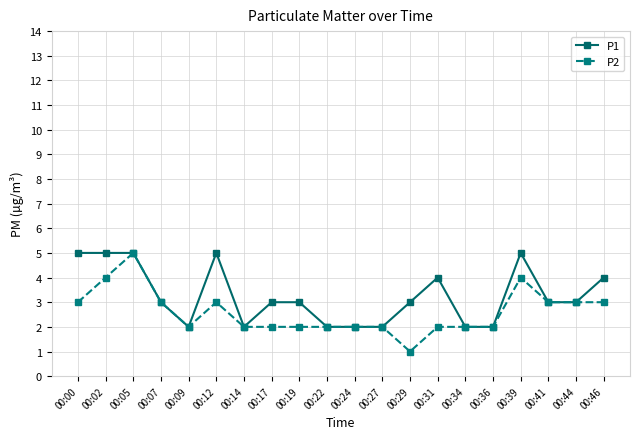

True or false: P1 has more than 1 points higher than both neighbors.

True